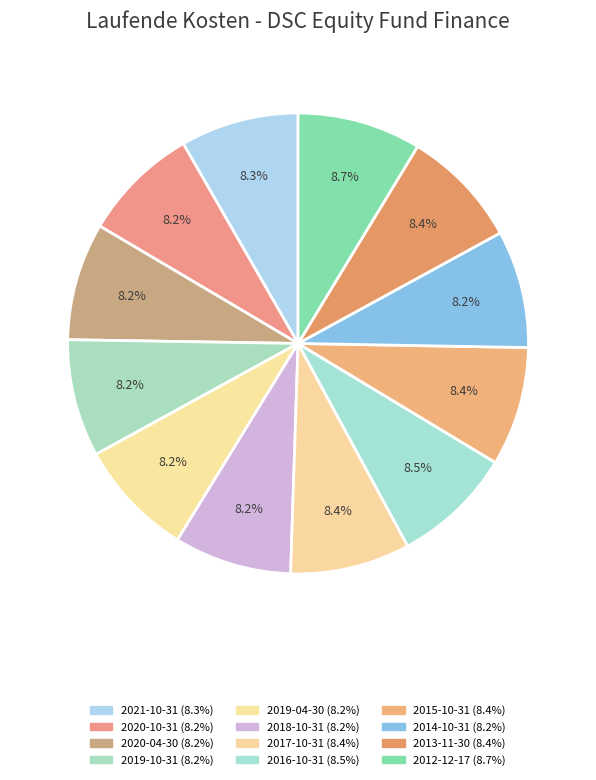

What percentage is NOT represented by 2014-10-31?

91.8%